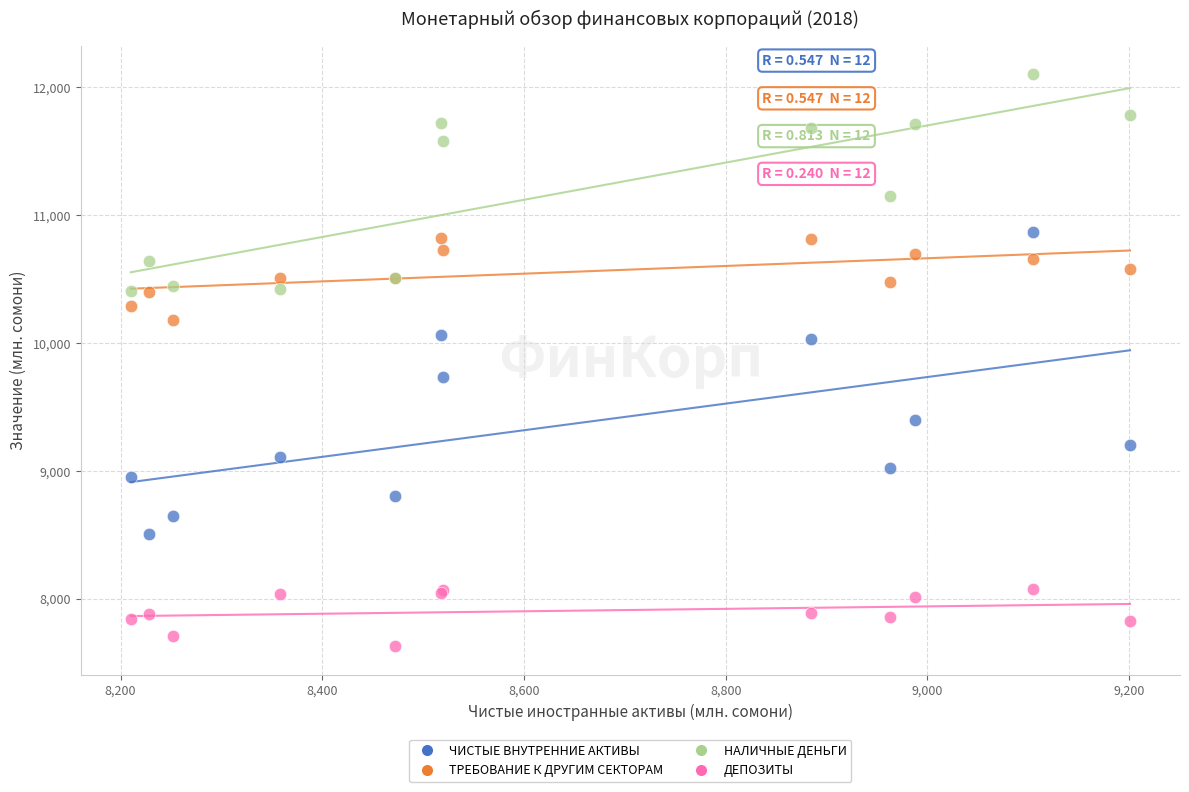

Which series has the largest Y range (max minus min)?

ЧИСТЫЕ ВНУТРЕННИЕ АКТИВЫ